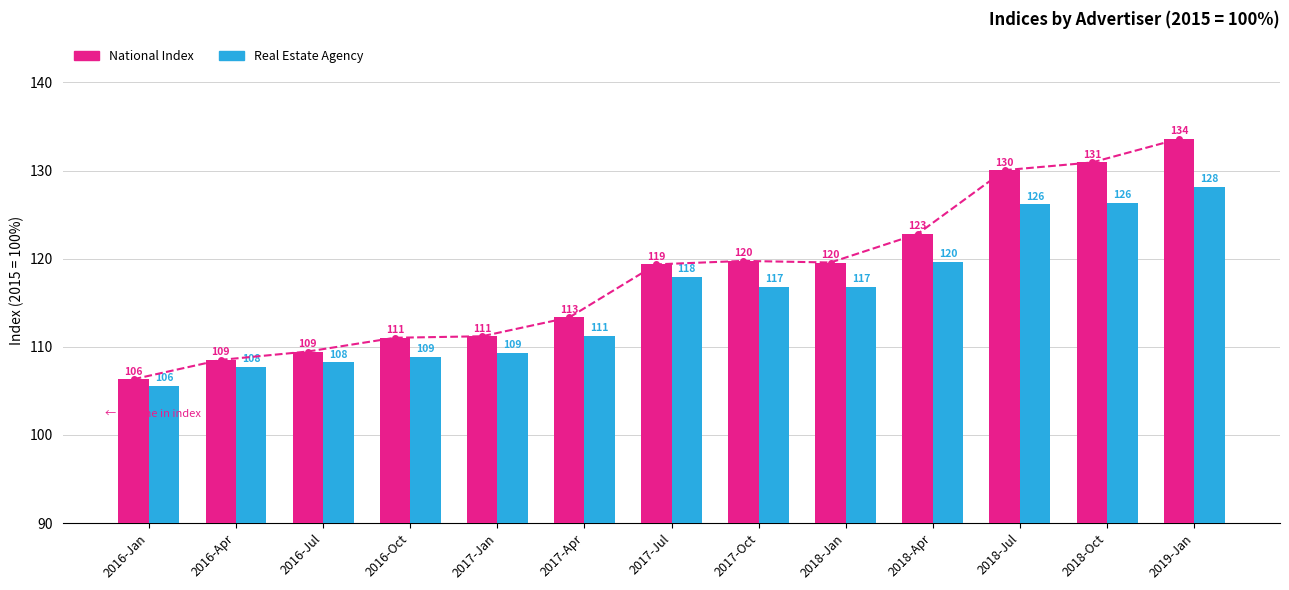

What is the spread (max minus min) of values at 2017-Jul?

1.4